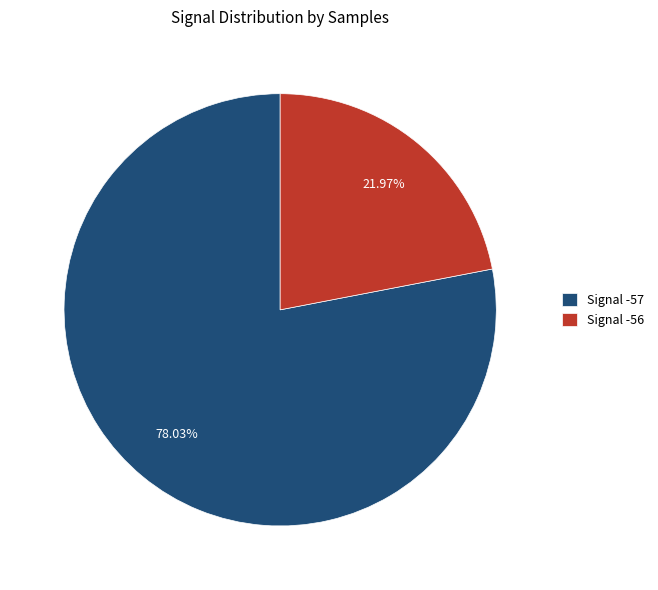

To the nearest percent, what is the average slice percentage?

50%